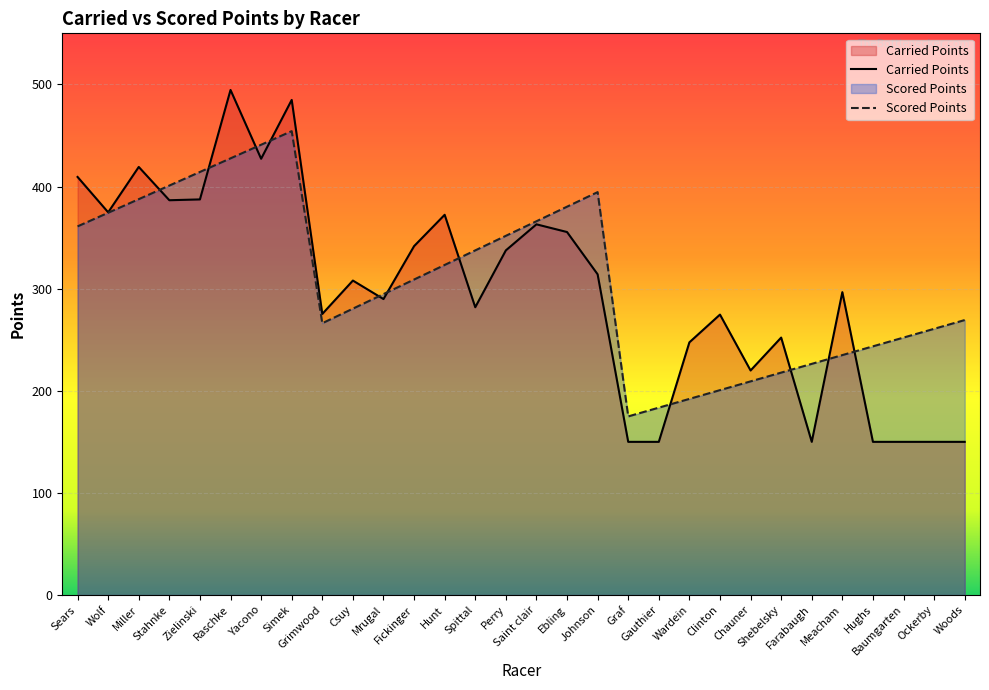

What is the difference between the maximum and minimum values in the Scored Points series?

279.3